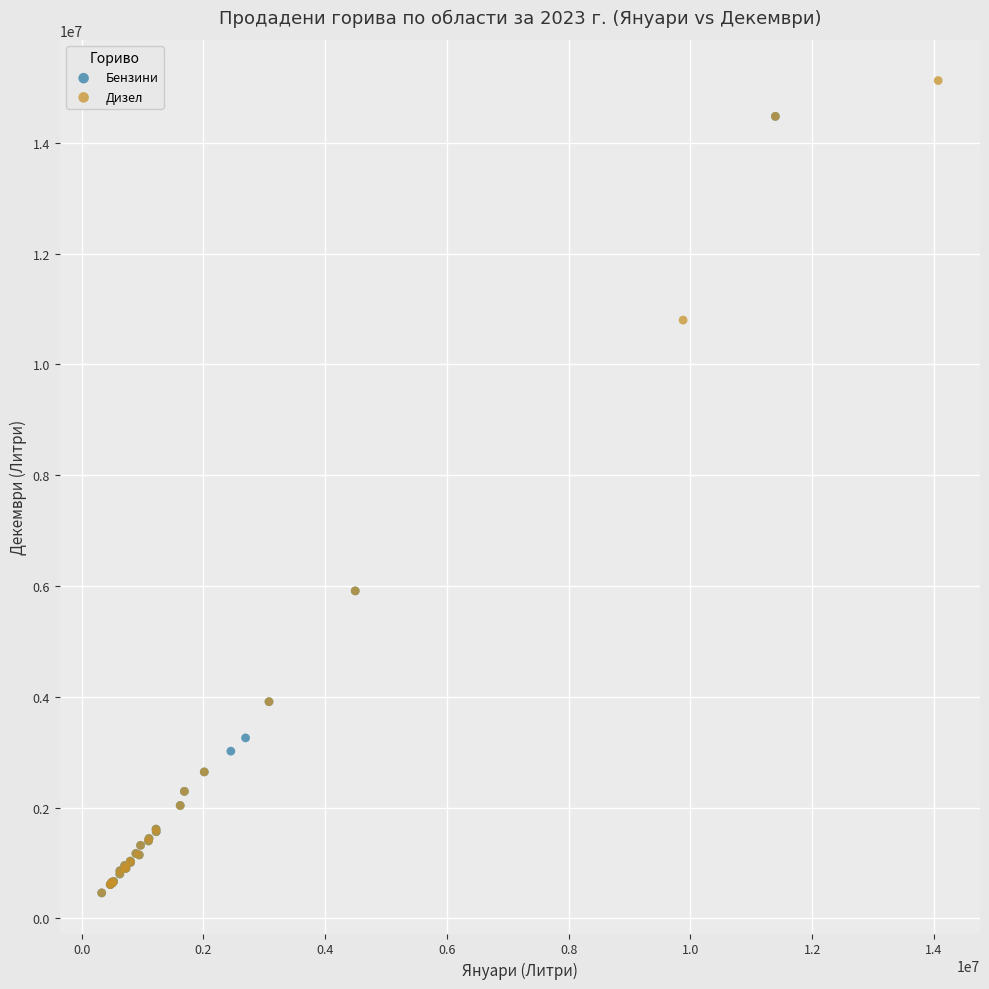

Which series reaches the maximum Y coordinate?

Дизел